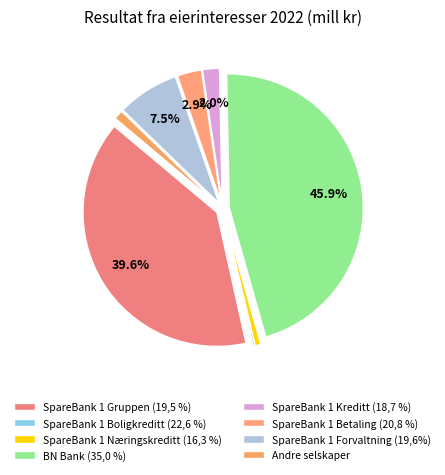

How many slices are in this pie chart?

8